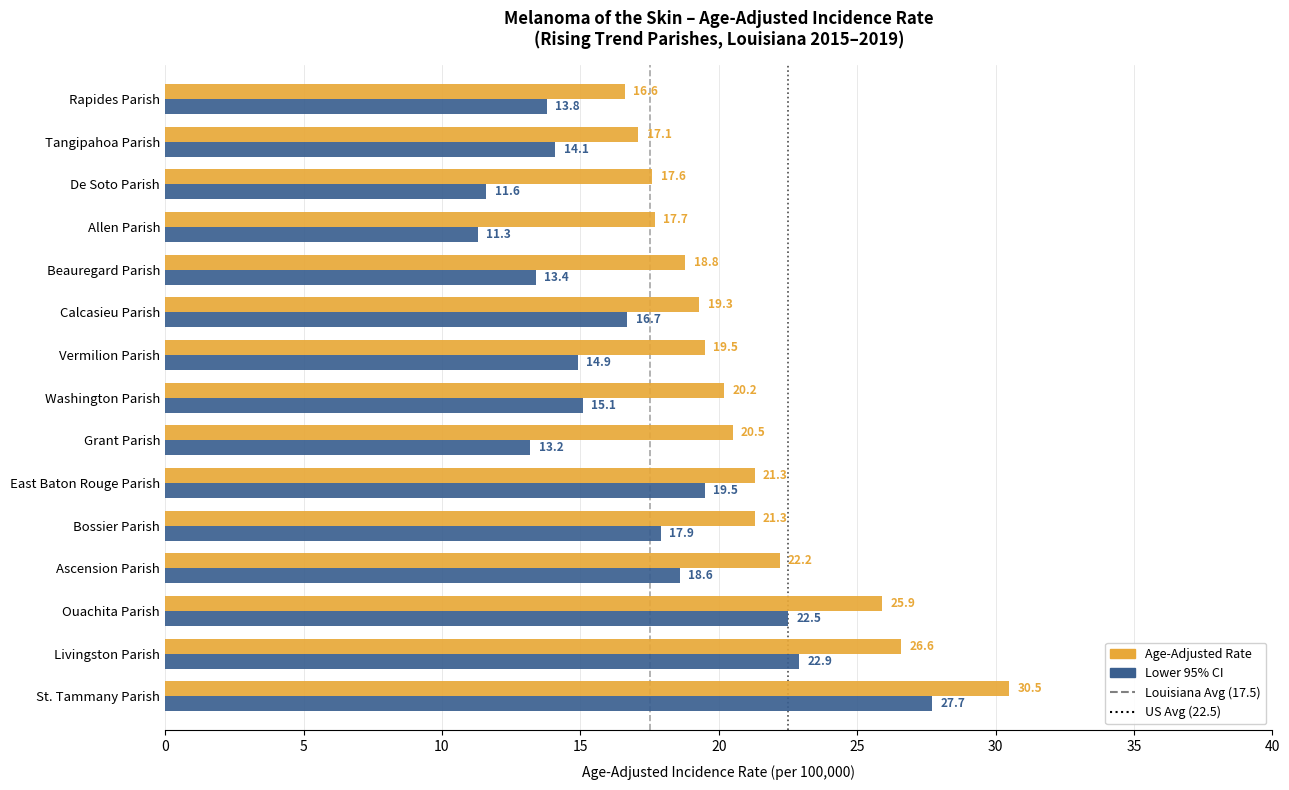

At which category does the chart reach its peak across all series?

St. Tammany Parish